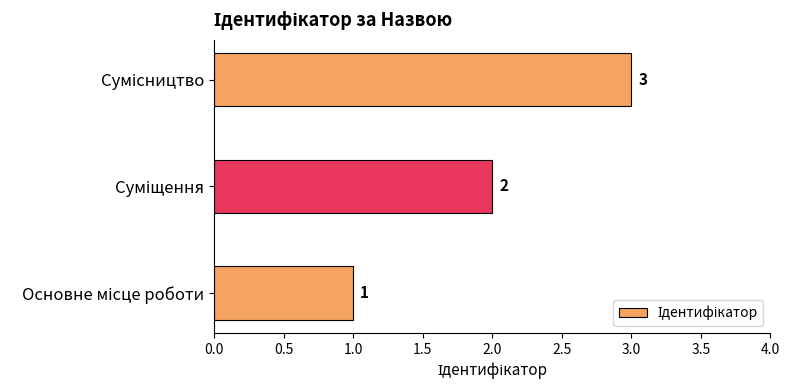

What is the maximum value shown in the chart?

3